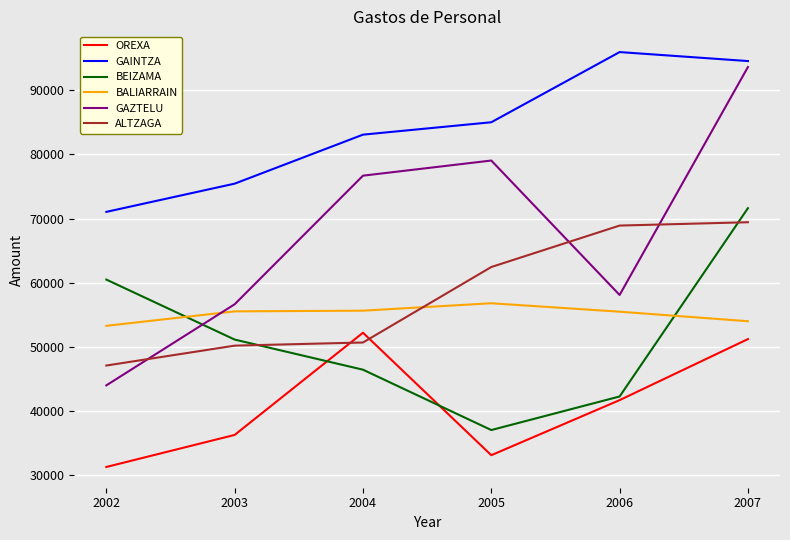

True or false: GAINTZA and ALTZAGA cross at least once.

False